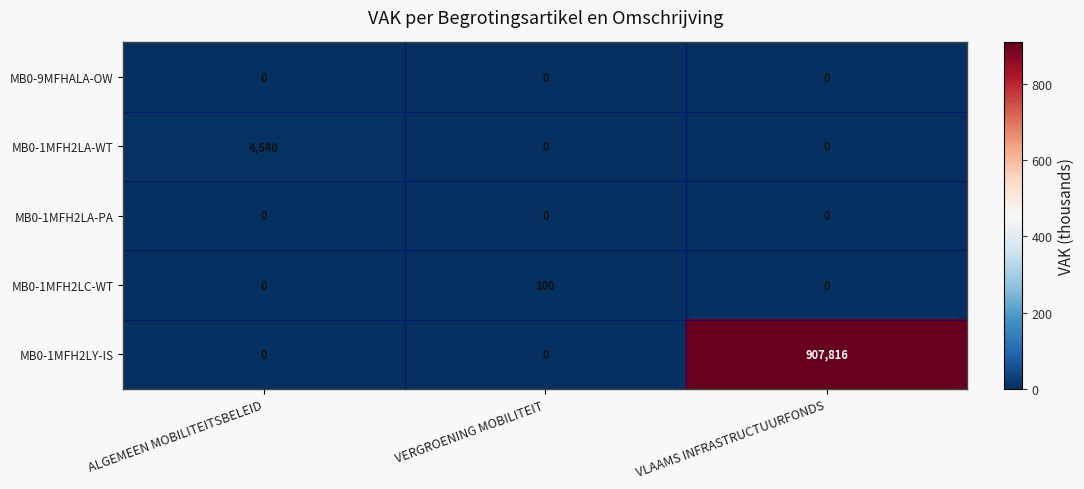

What value does the MB0-1MFH2LA-WT series have at ALGEMEEN MOBILITEITSBELEID?

4540